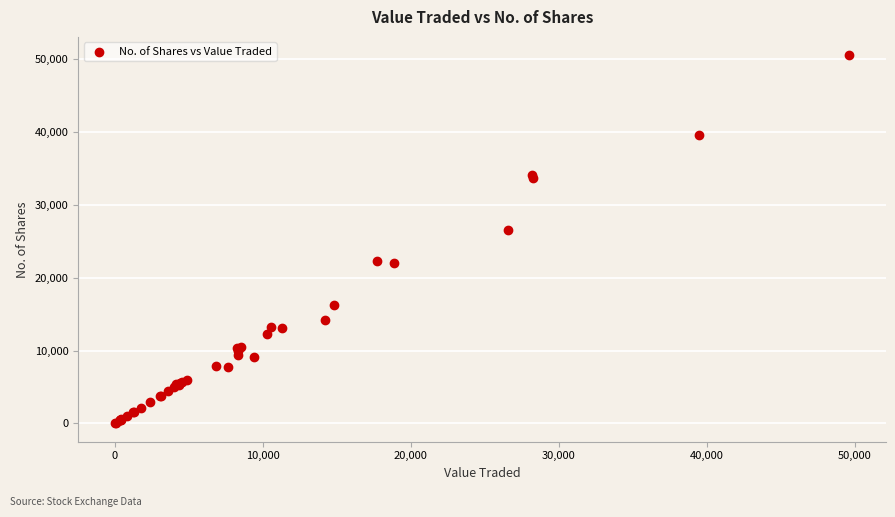

What Y value in the scatter plot is closest to 25270?

26557